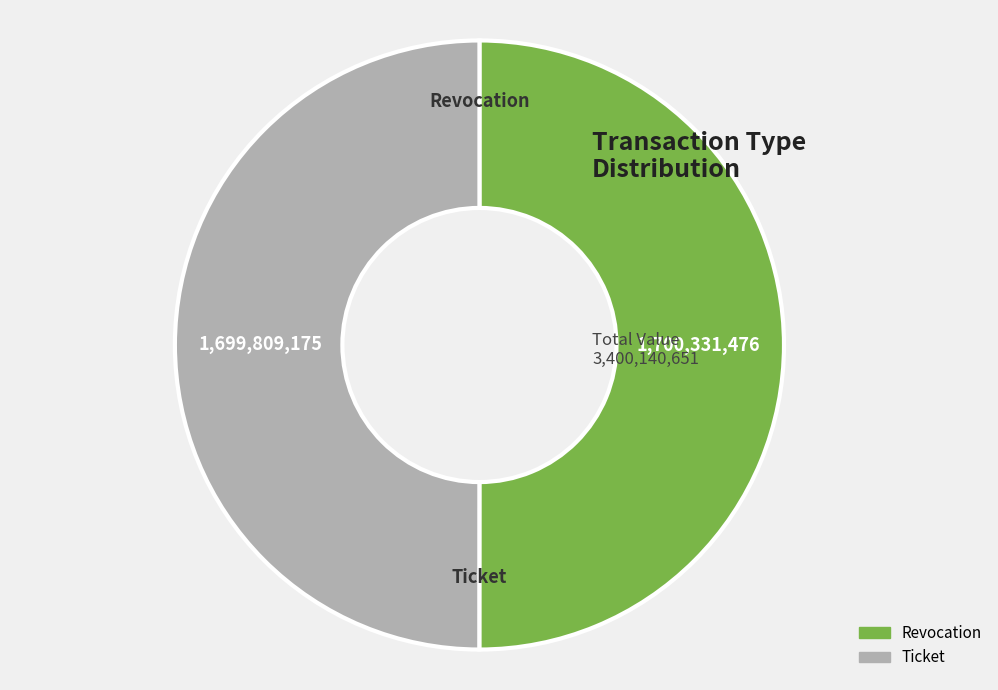

Combined, do Revocation and Ticket account for over 50%?

Yes